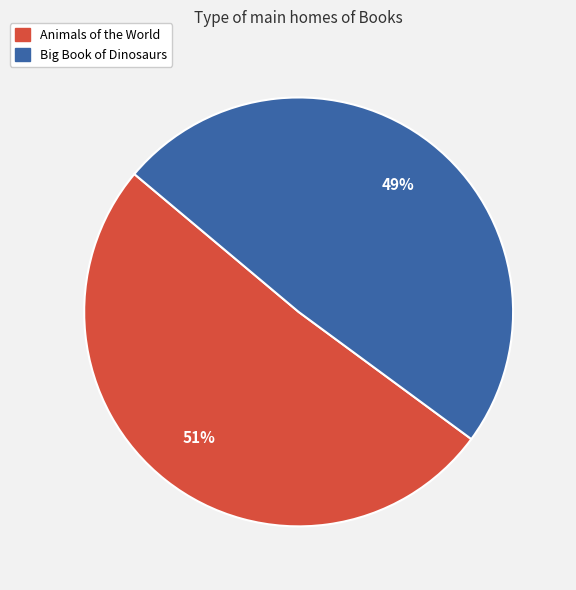

Is it true that Animals of the World is 40% of the pie?

False